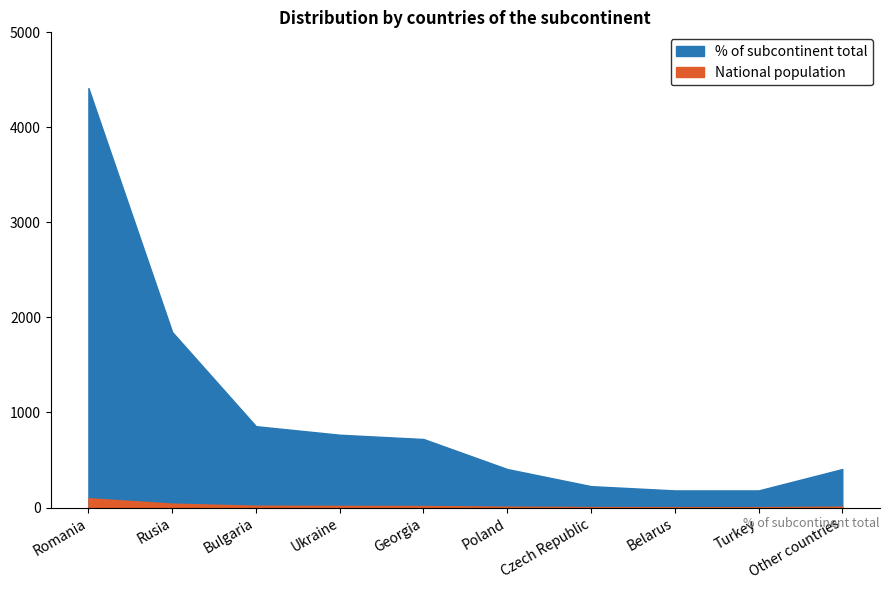

Rank the series by their maximum value, from lowest to highest.

National population, % of subcontinent total